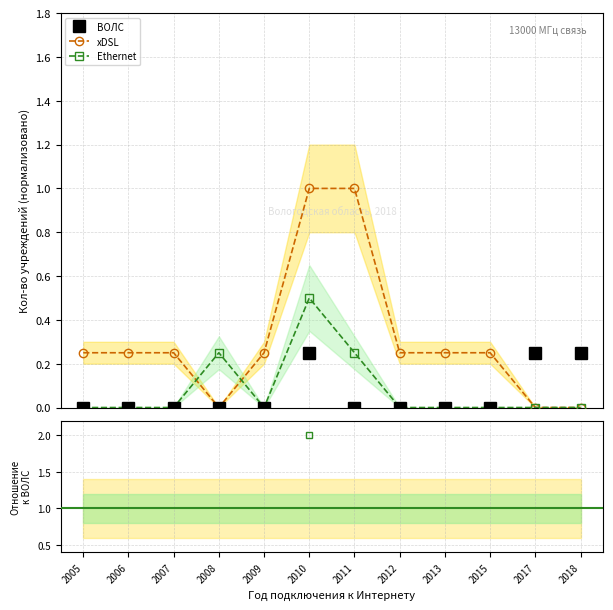

True or false: xDSL has more than 1 points higher than both neighbors.

False